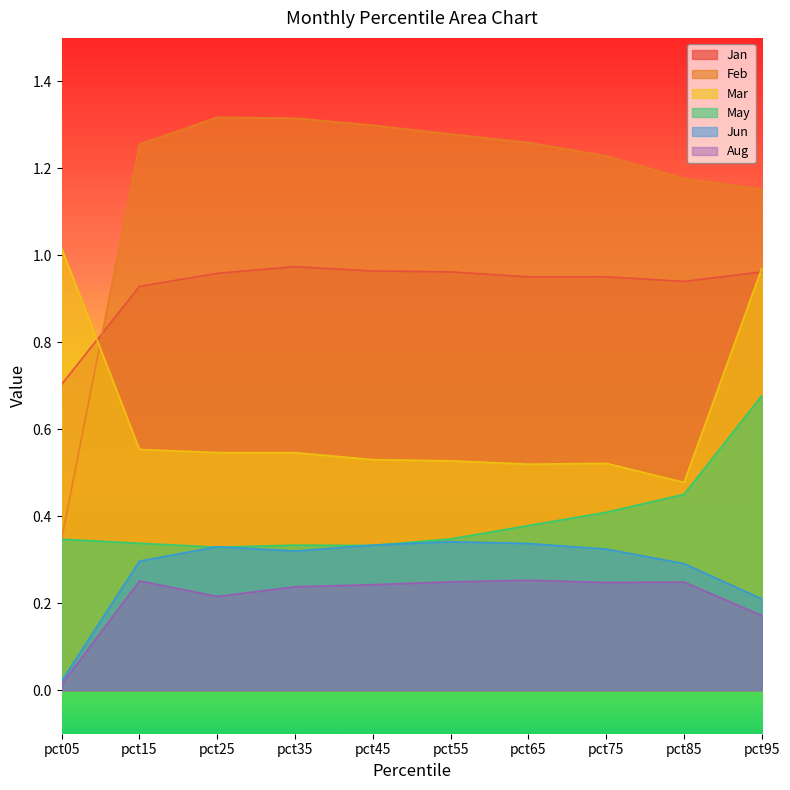

What is the greatest value displayed?

1.3